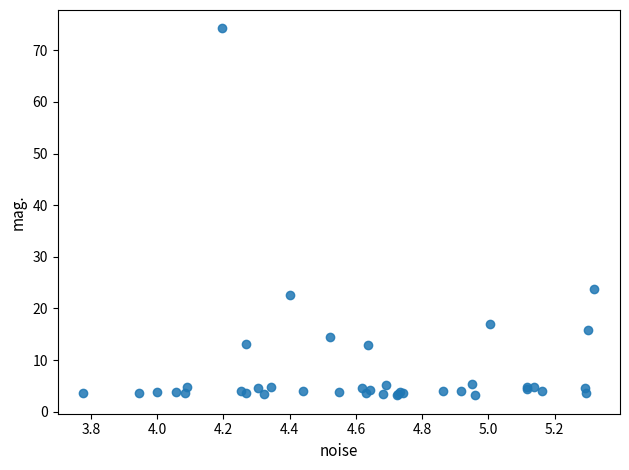

What Y value in the scatter plot is closest to 38?

23.7